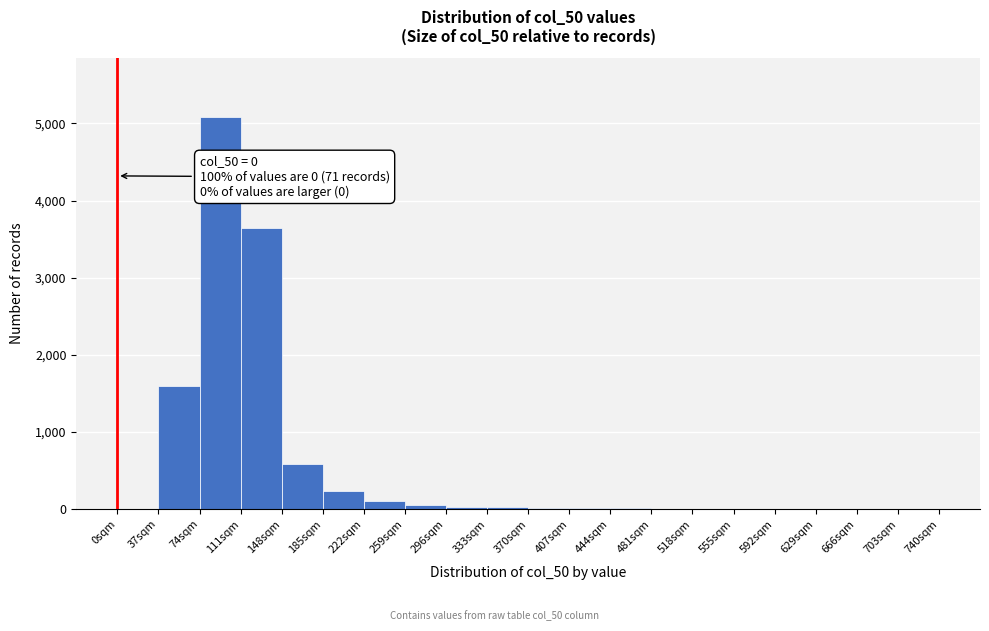

Over which range of the x-axis is the bar tallest?

74 to 111